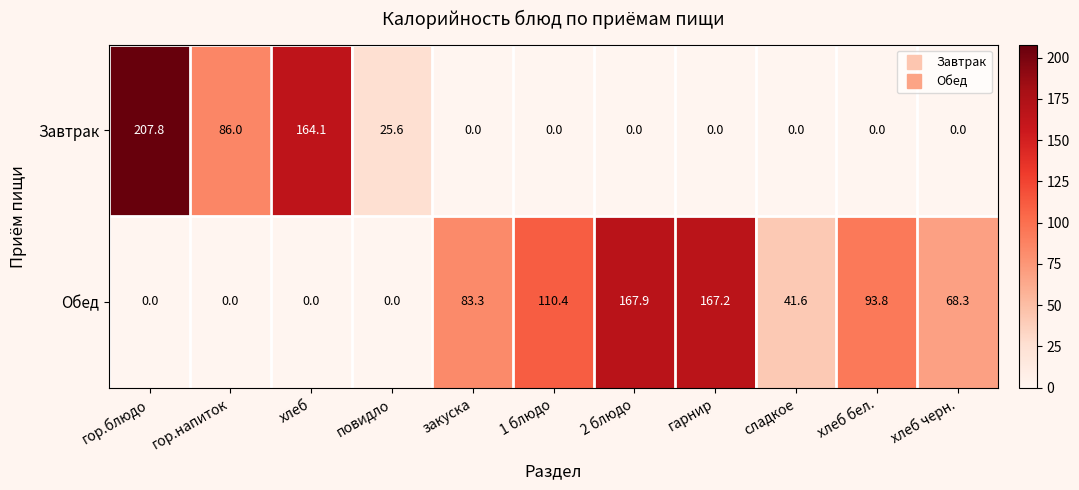

List the series in order of their overall mean, highest first.

Обед, Завтрак